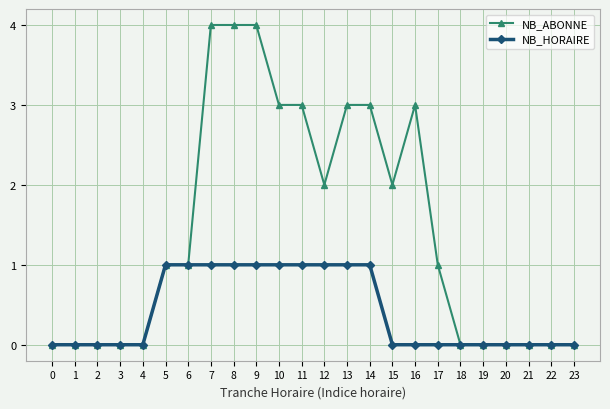

How many NB_ABONNE values are between 0 and 3?

21